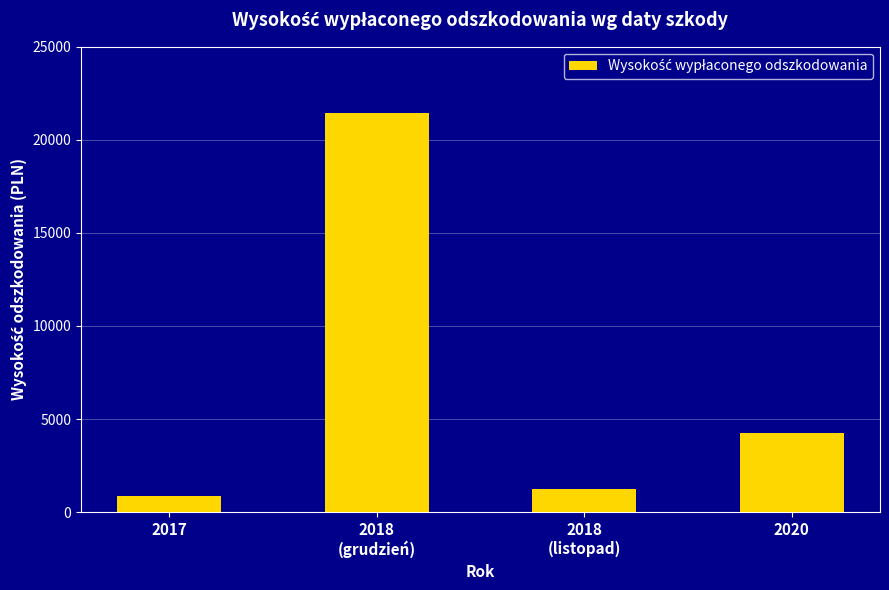

How many series are shown in this chart?

1